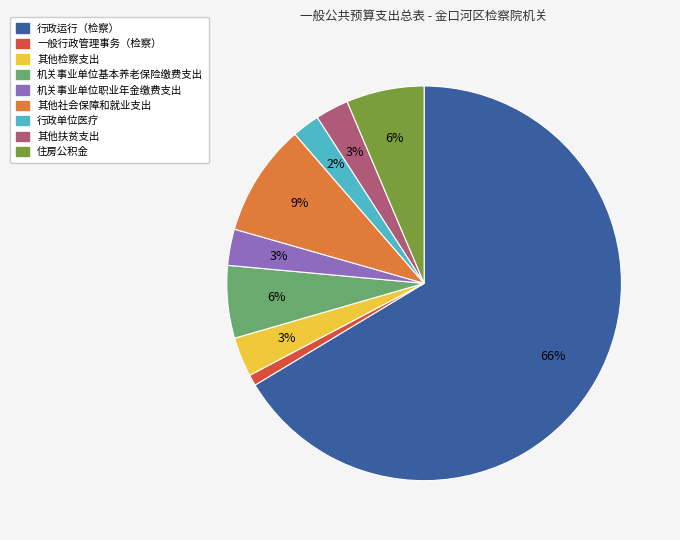

To the nearest percent, what percentage of the pie is 行政单位医疗?

2%